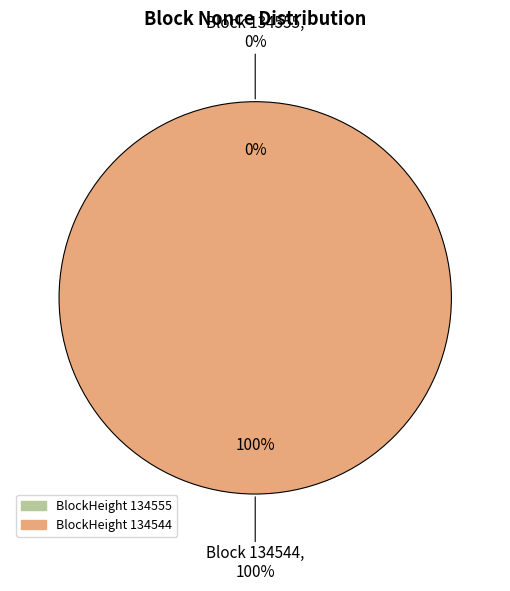

How many slices are in this pie chart?

2